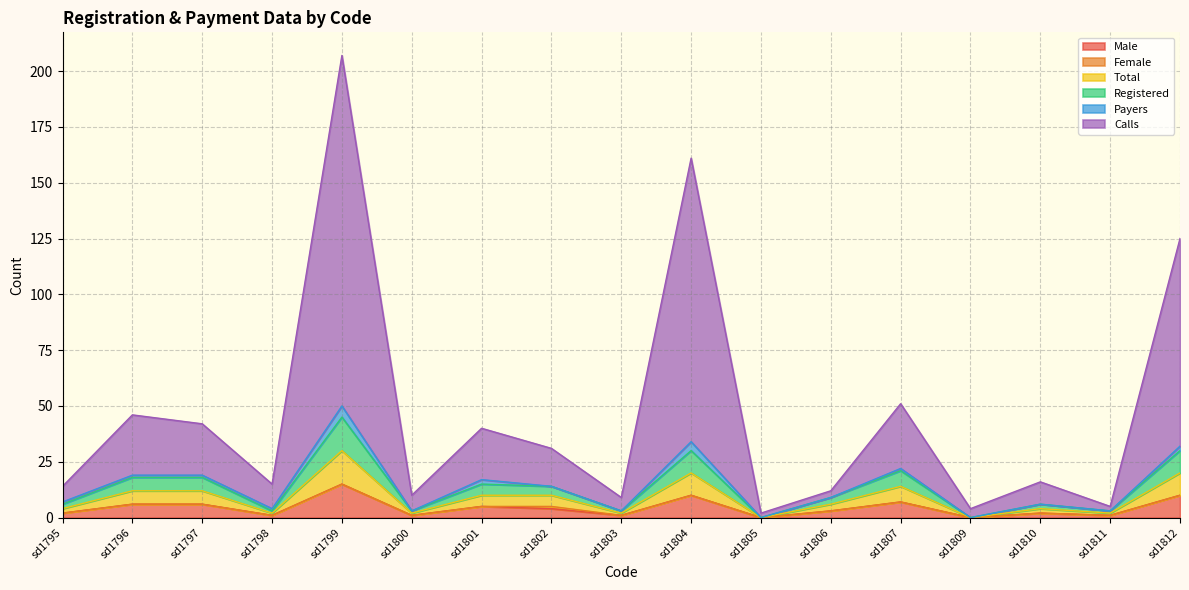

The Male series shows 0 at sd1803. True or false?

False